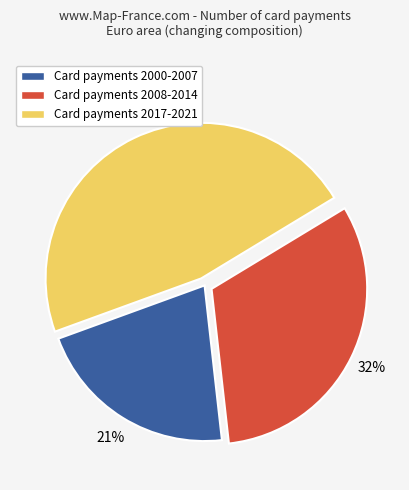

To the nearest percent, what is the average slice percentage?

33%